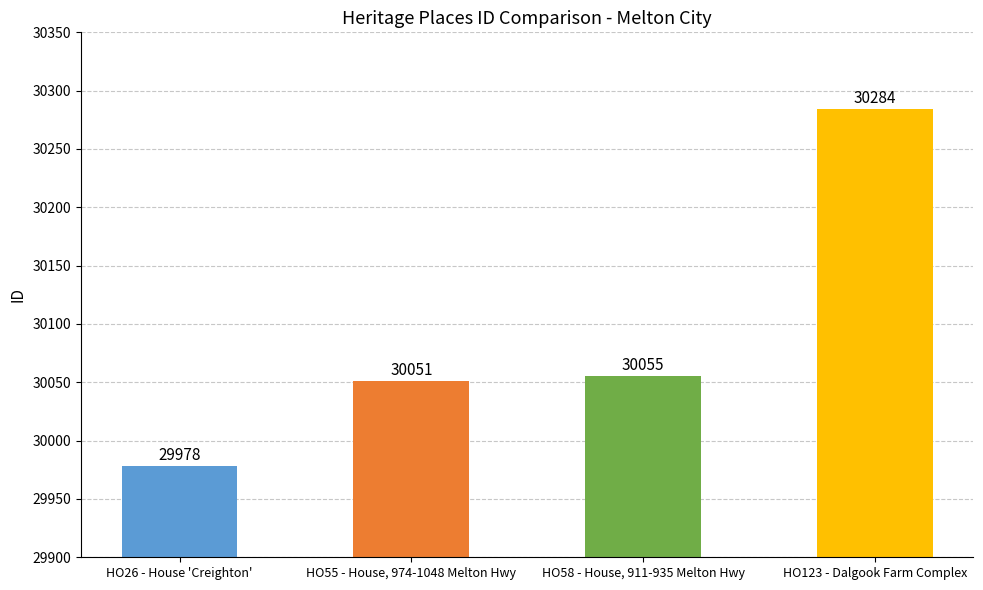

What is the change in value from HO55 - House, 974-1048 Melton Hwy to HO123 - Dalgook Farm Complex?

+233